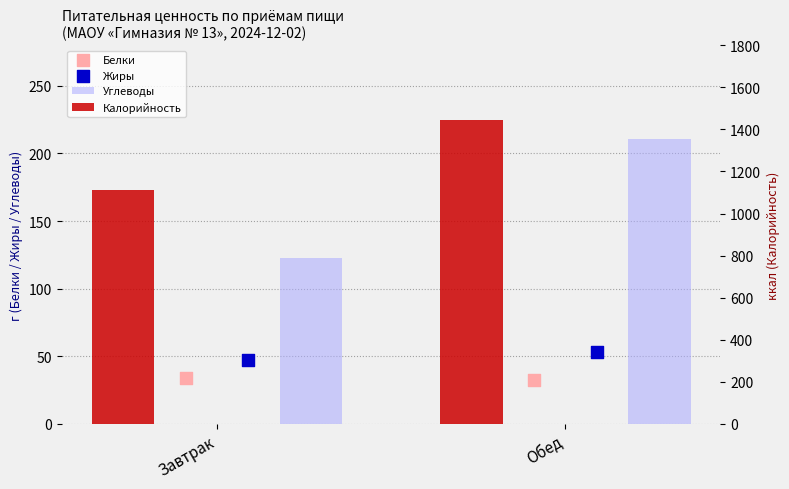

Which series has the largest Y range (max minus min)?

Калорийность